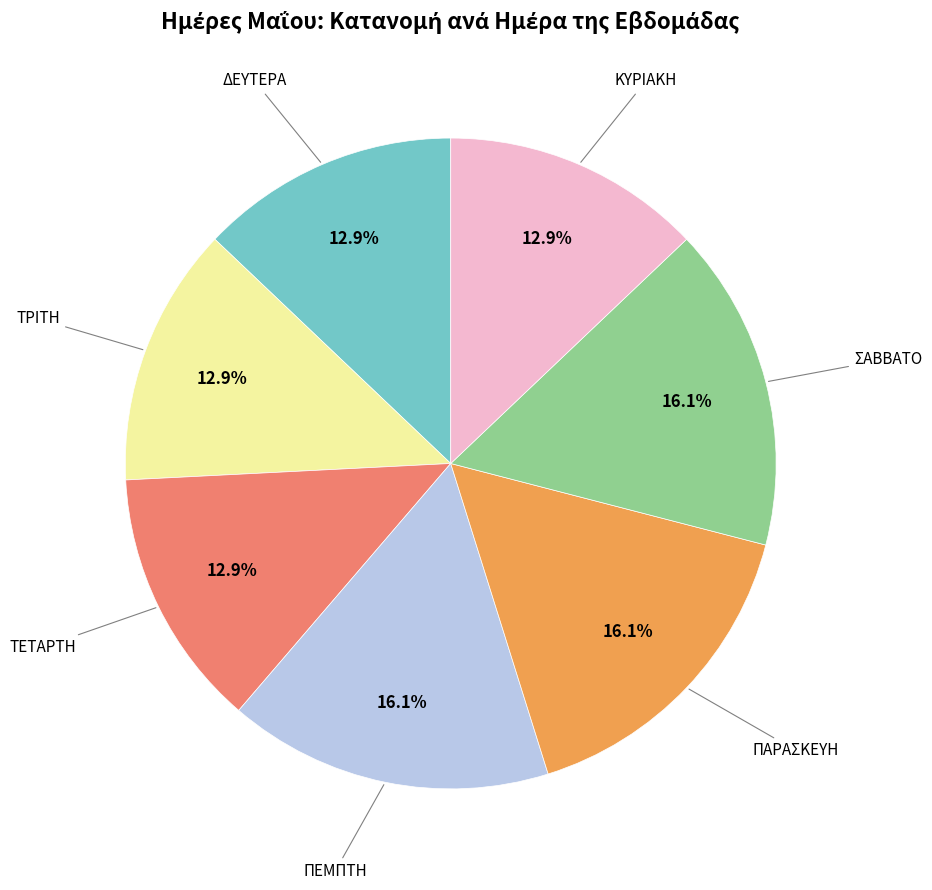

Does any single category account for the majority?

No